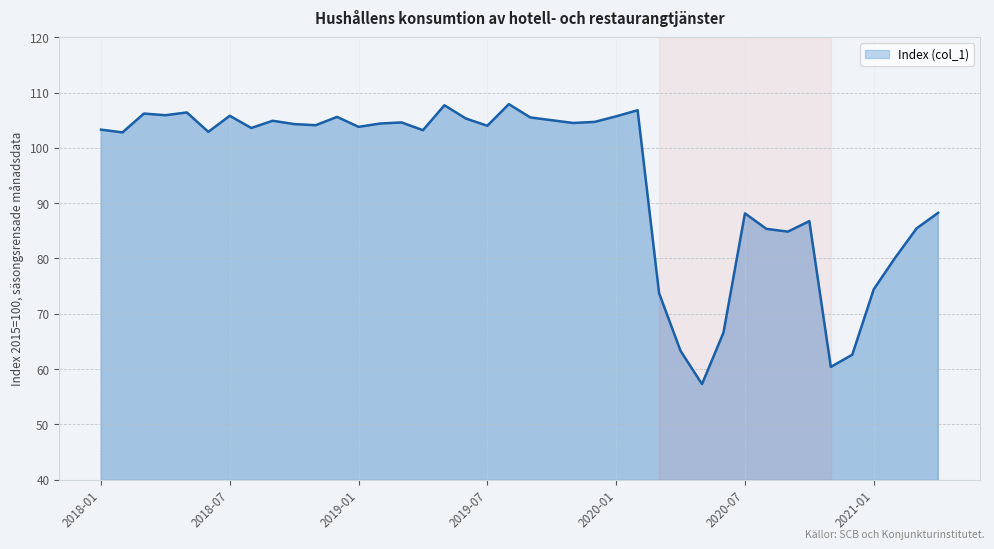

What is the average value?

94.7